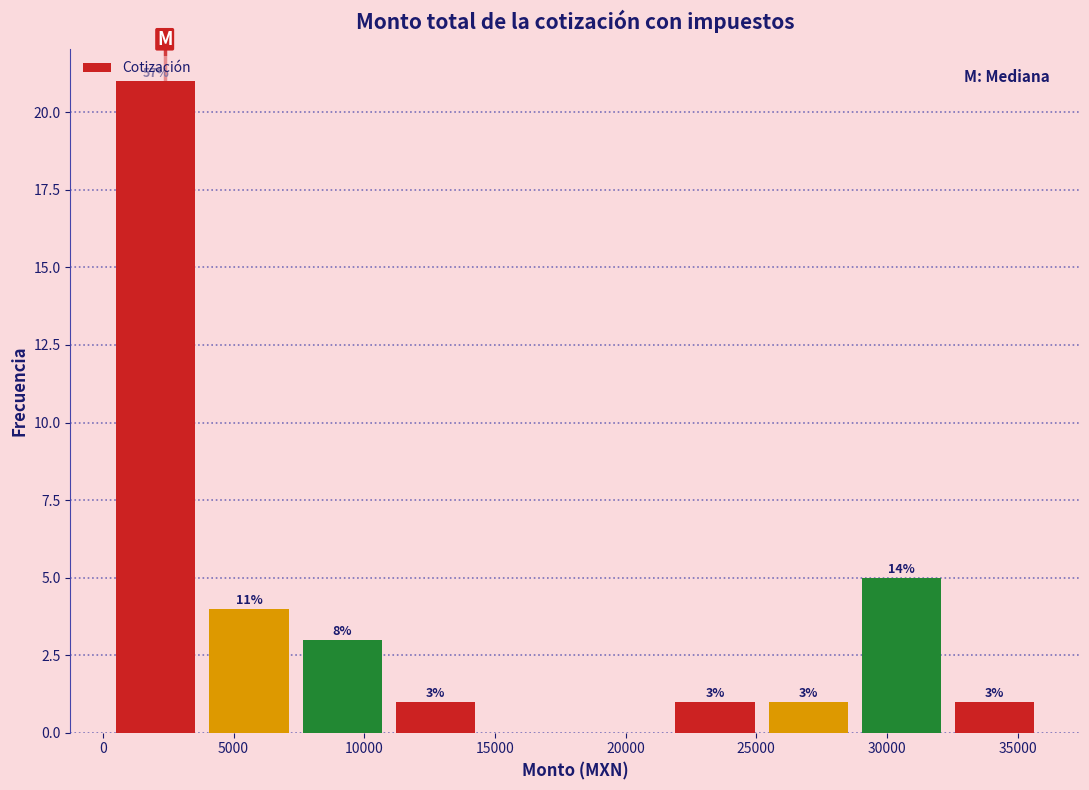

Over which range of the x-axis is the bar tallest?

0 to 4000